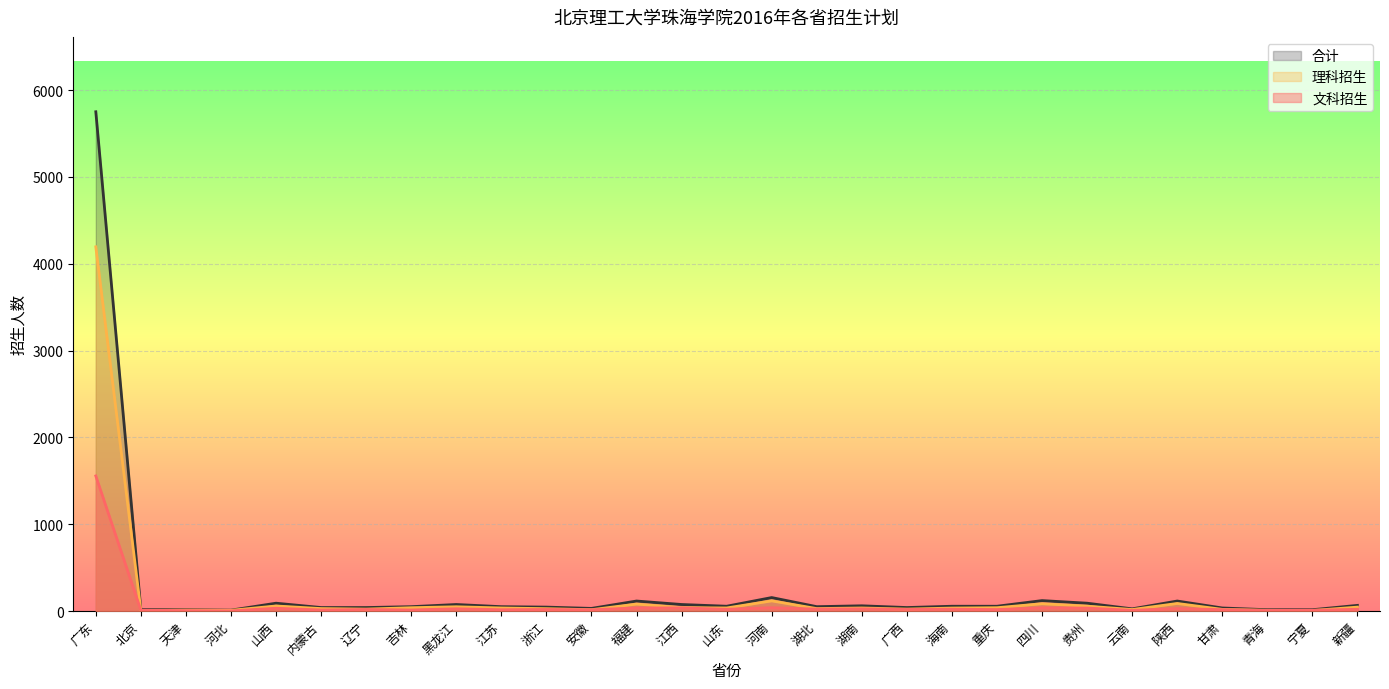

What is the sum of the 文科招生 values at 广西 and 辽宁?

36